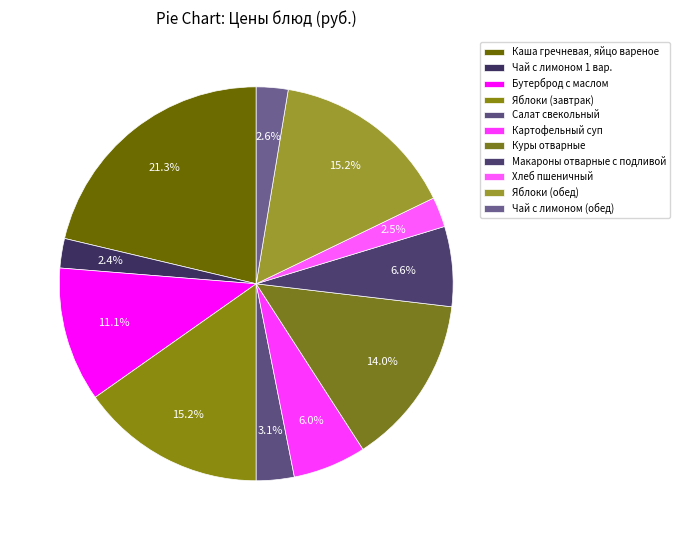

Does Каша гречневая, яйцо вареное account for over 50% of the chart?

No